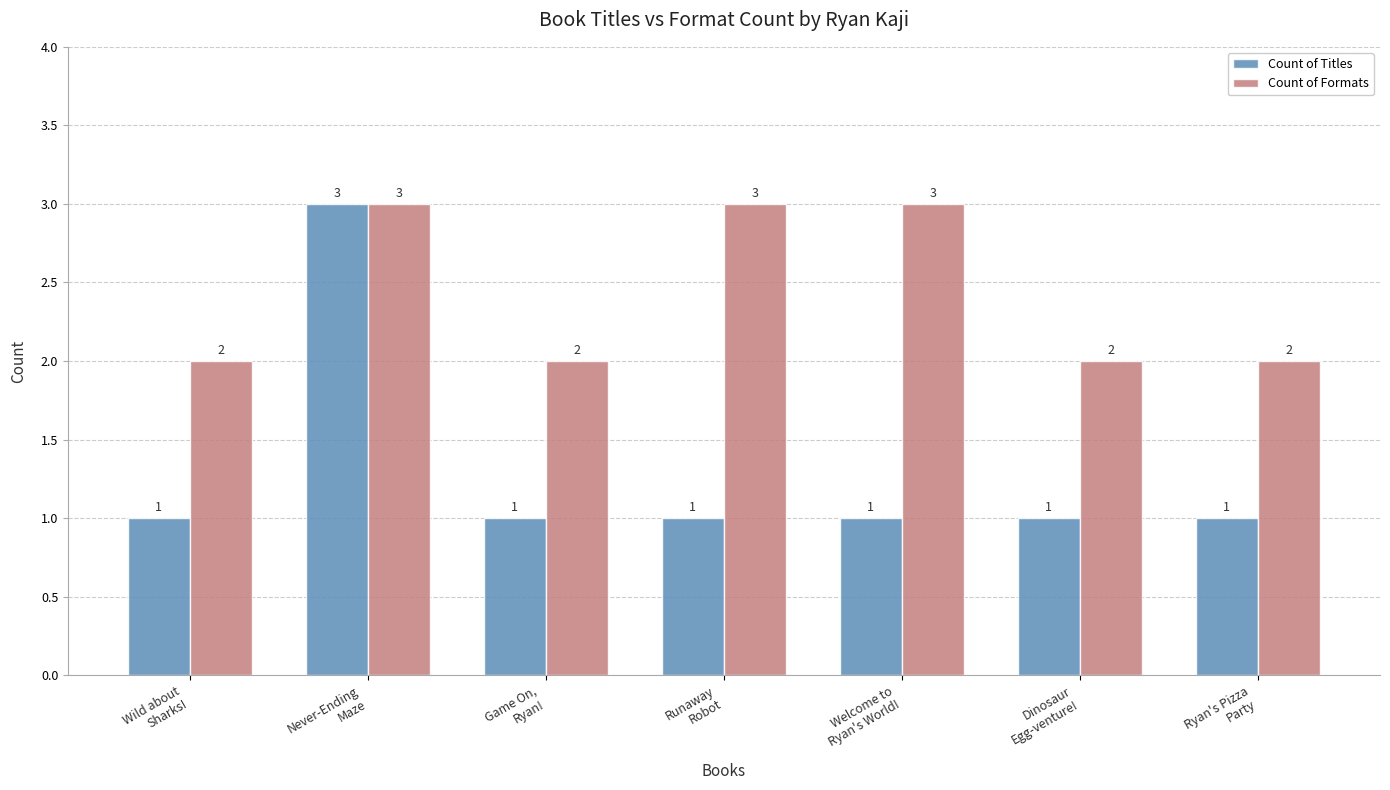

What is the difference between the Count of Formats values at Never-Ending
Maze and Wild about
Sharks!?

1